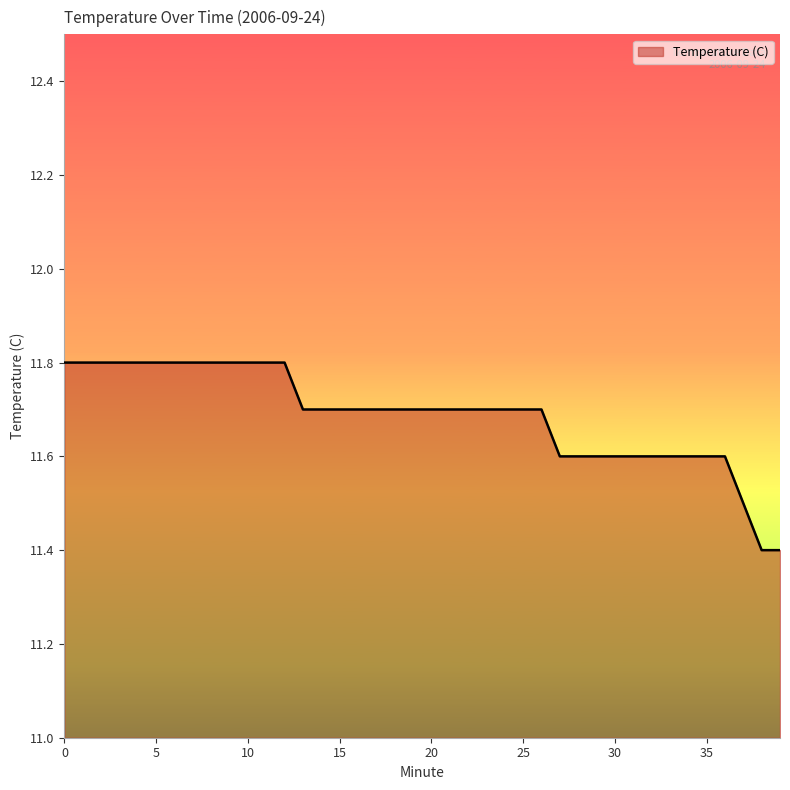

What is the difference between the maximum and minimum values?

0.4